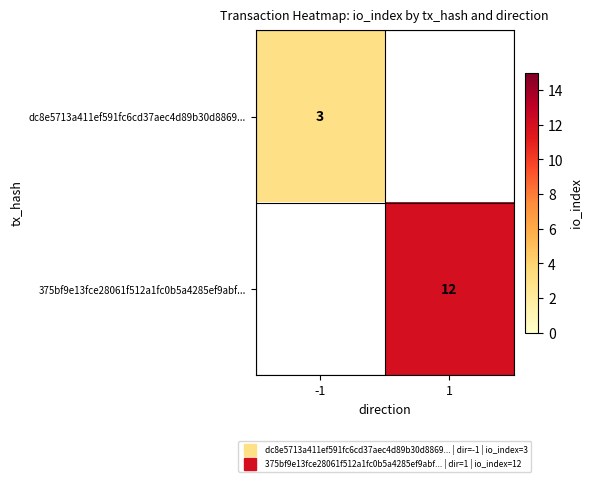

How many series are shown in this chart?

2